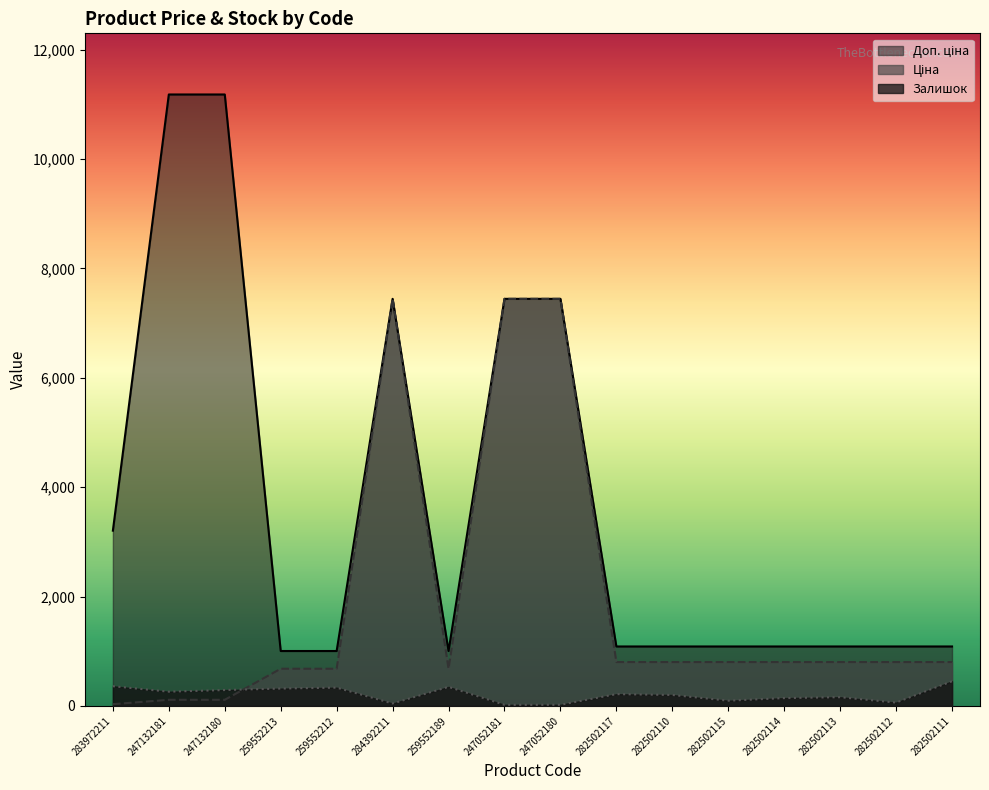

How many lines are shown in the chart?

3